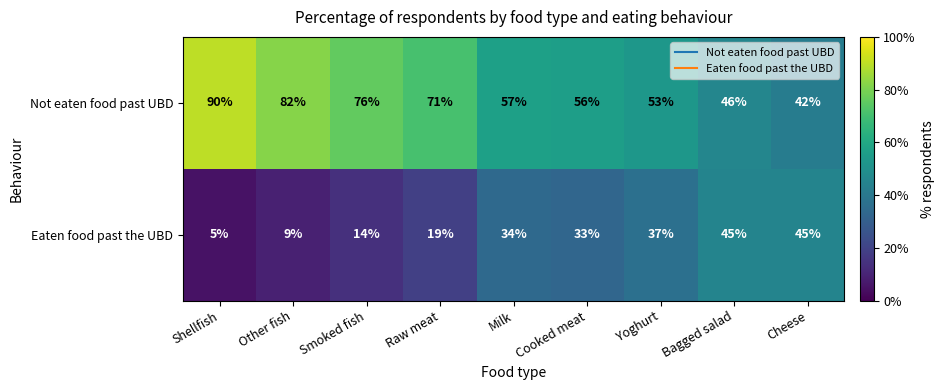

Reading left to right, transcribe all the data shown in this chart.

Not eaten food past UBD: Shellfish=90	Other fish=82	Smoked fish=76	Raw meat=71	Milk=57	Cooked meat=56	Yoghurt=53	Bagged salad=46	Cheese=42
Eaten food past the UBD: Shellfish=5	Other fish=9	Smoked fish=14	Raw meat=19	Milk=34	Cooked meat=33	Yoghurt=37	Bagged salad=45	Cheese=45